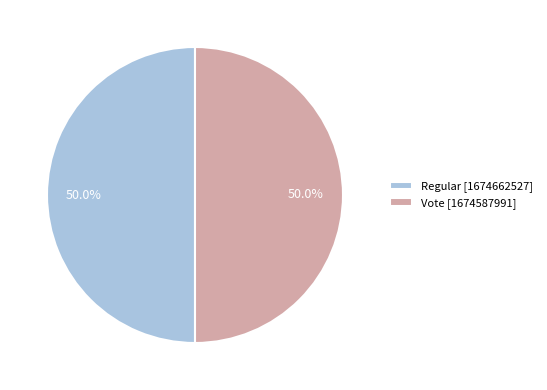

What is the ratio of the value at Vote [1674587991] to the value at Regular [1674662527]?

1.0